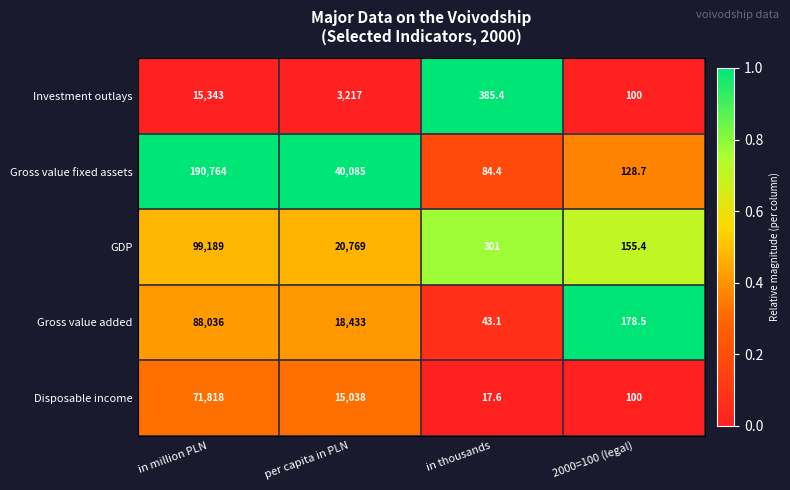

Reading left to right, transcribe all the data shown in this chart.

Investment outlays: 15343.0	3217.0	385.4	100.0
Gross value fixed assets: 190764.0	40085.0	84.4	128.7
GDP: 99189.0	20769.0	301.0	155.4
Gross value added: 88036.0	18433.0	43.1	178.5
Disposable income: 71818.0	15038.0	17.6	100.0